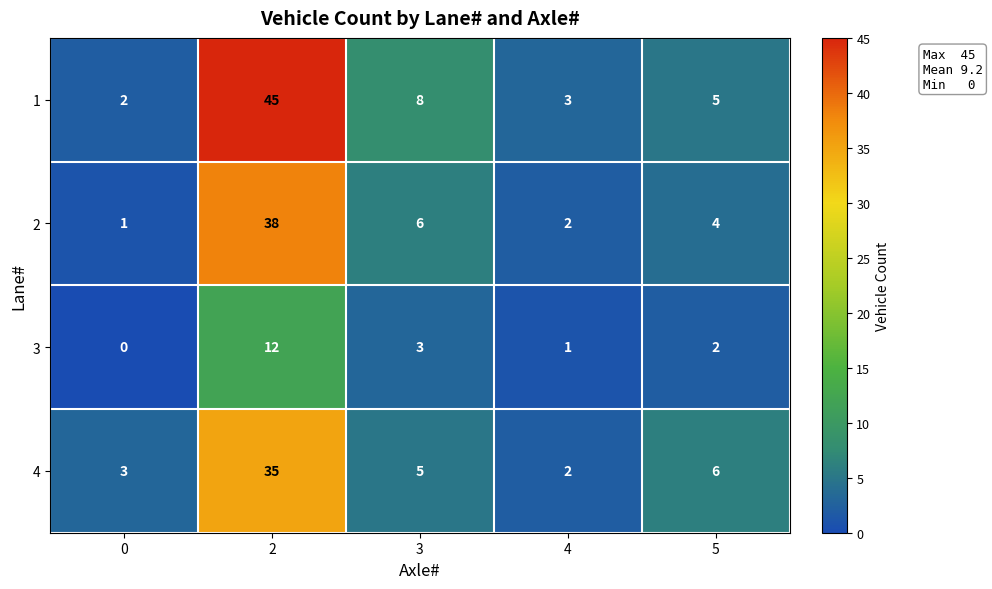

At which label does 4 reach its minimum?

4